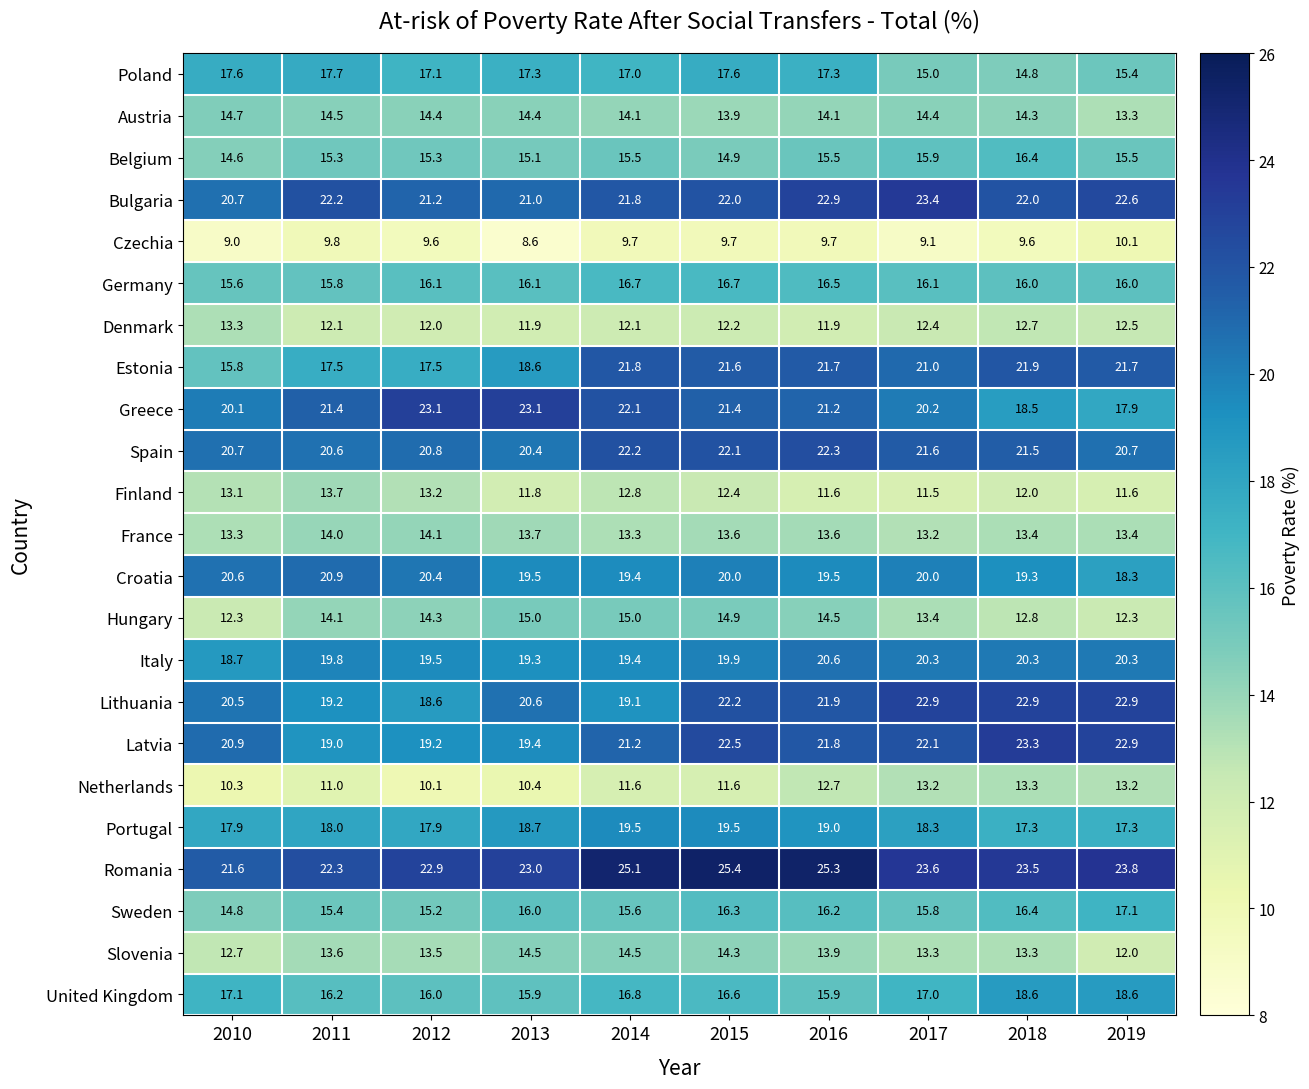

What is the smallest value displayed?

8.6